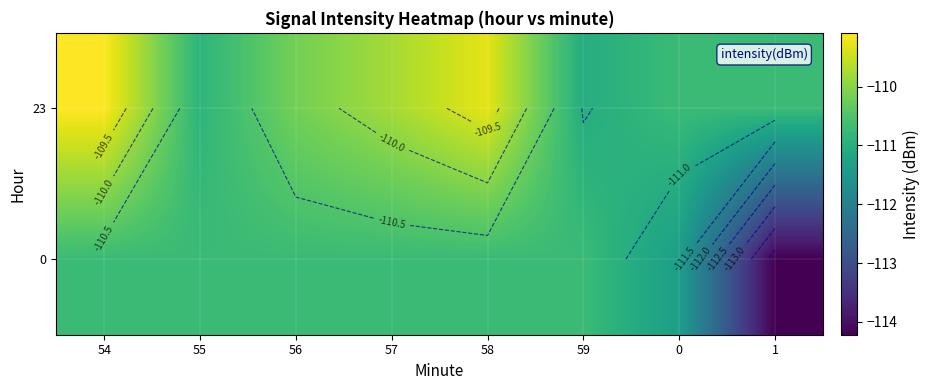

What is the smallest value displayed?

-114.2